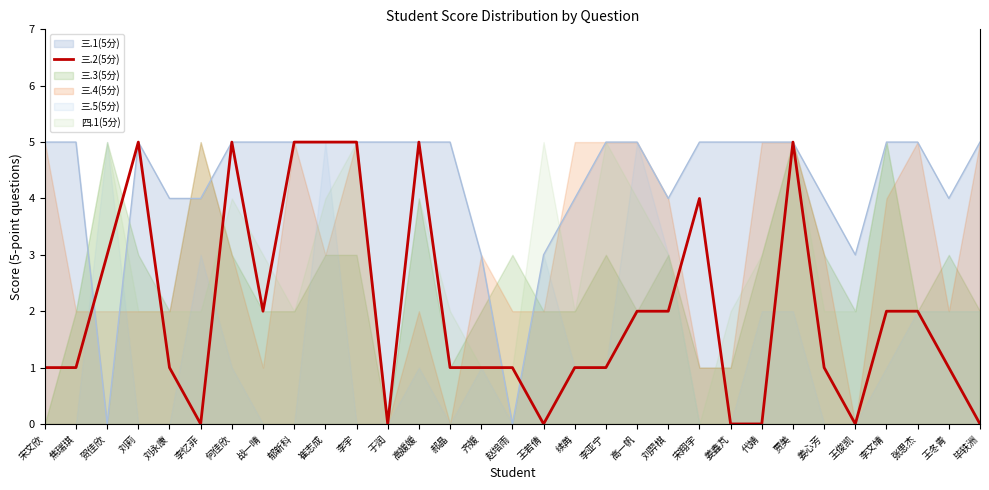

How many interior local peaks (higher than both neighbors) does the data have?

5